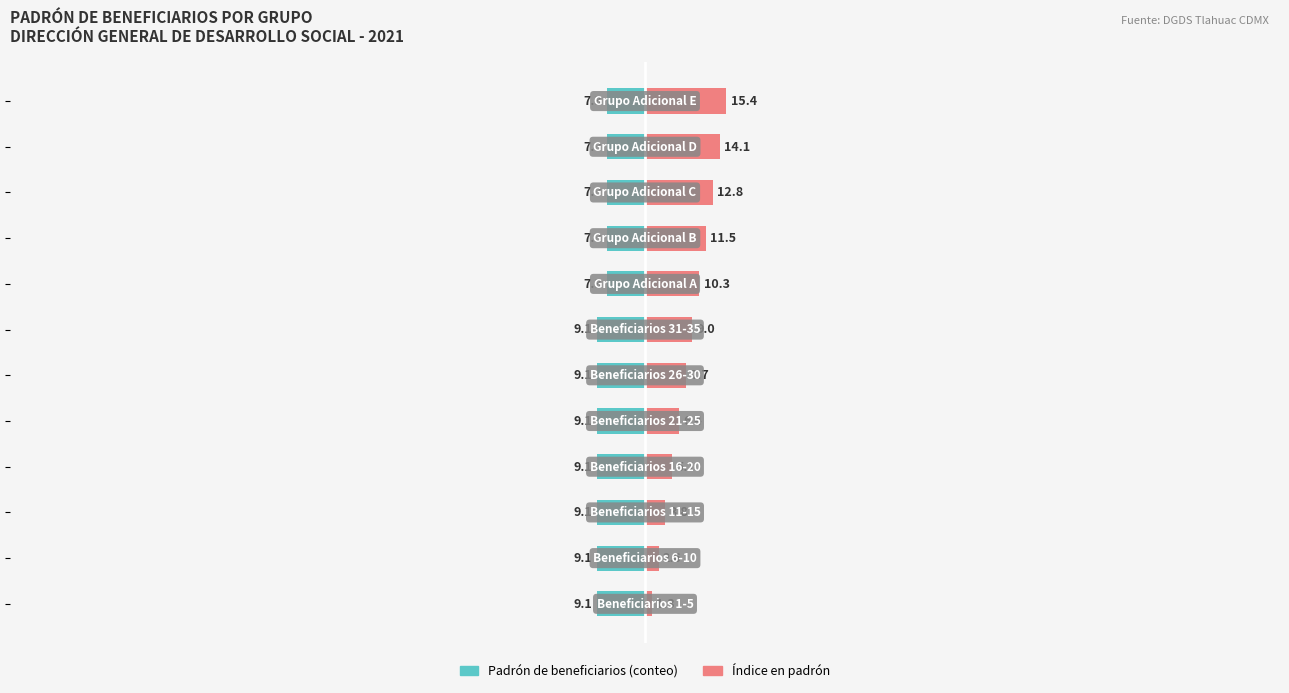

The Padrón de beneficiarios (conteo) series shows -11.7 at 8. True or false?

False